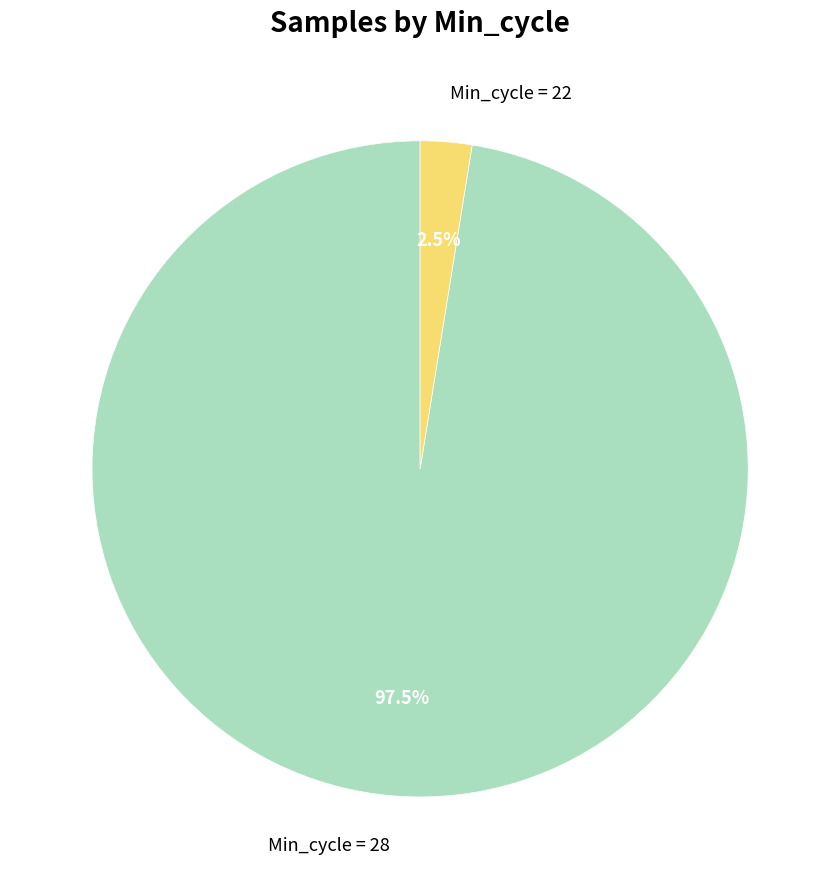

Which category has the smallest portion of the pie?

Min_cycle = 22